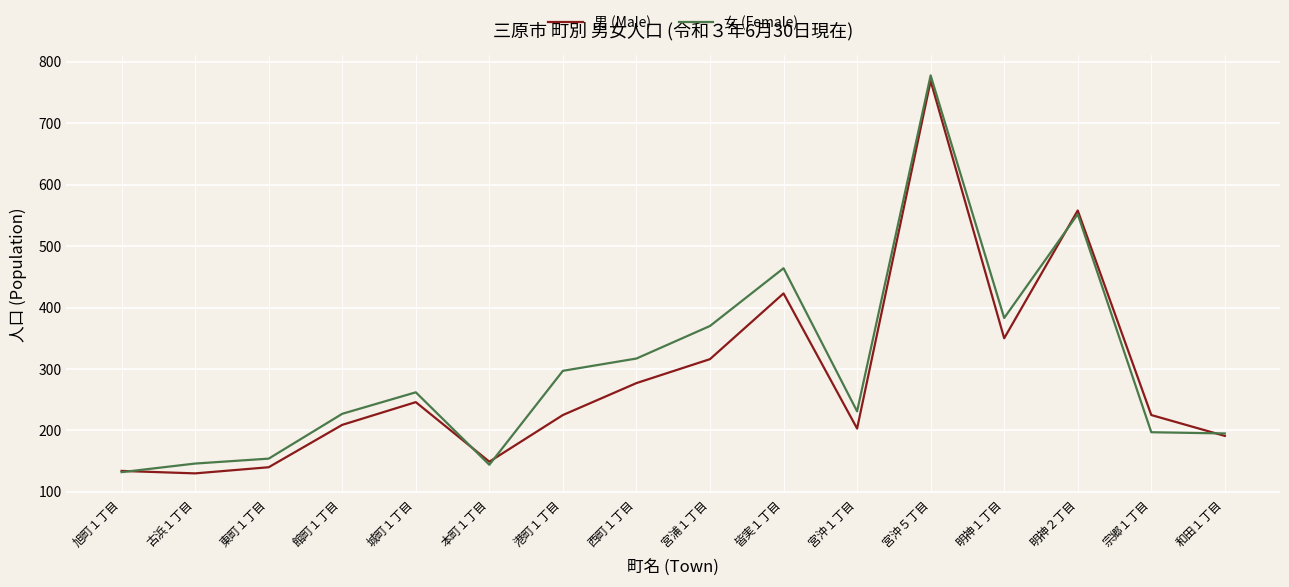

What value does the 男 (Male) series have at 和田１丁目?

191